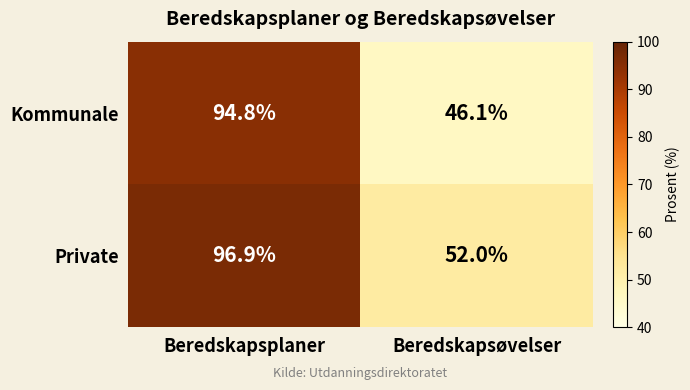

At which category is the sum across all series the highest?

Beredskapsplaner